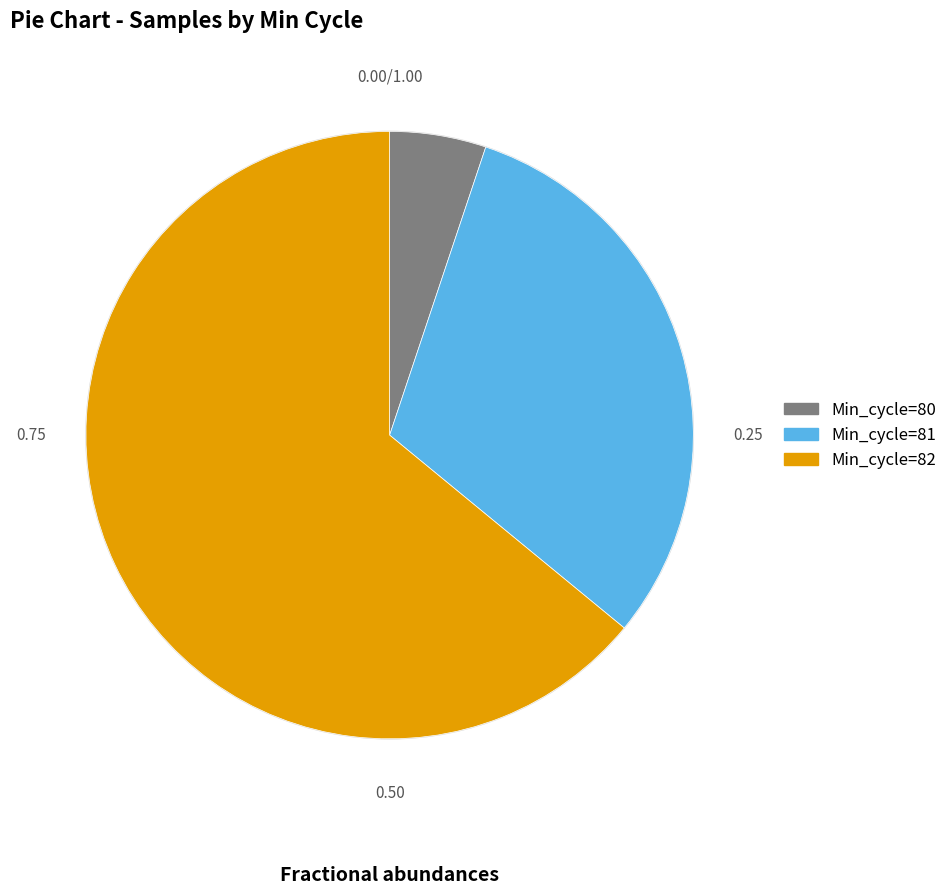

Does any single category account for the majority?

Yes